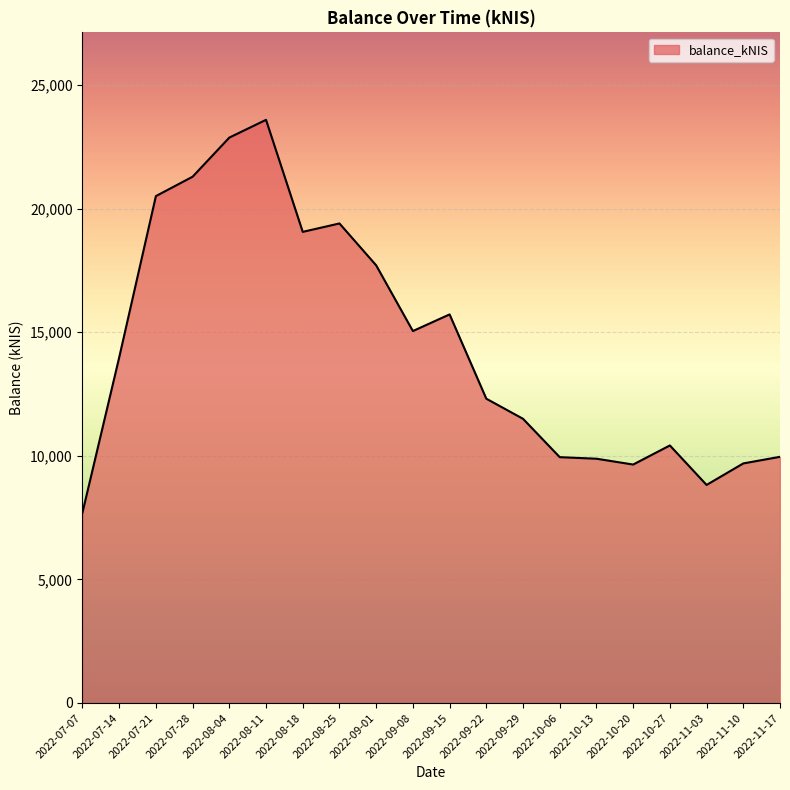

How many series are shown in this chart?

1